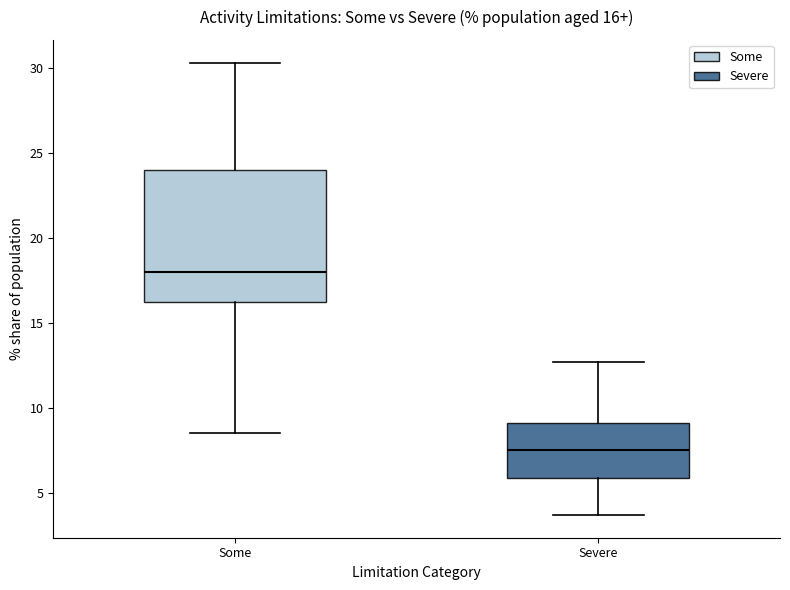

Comparing the boxes themselves (not the whiskers), which one is the tallest?

Some